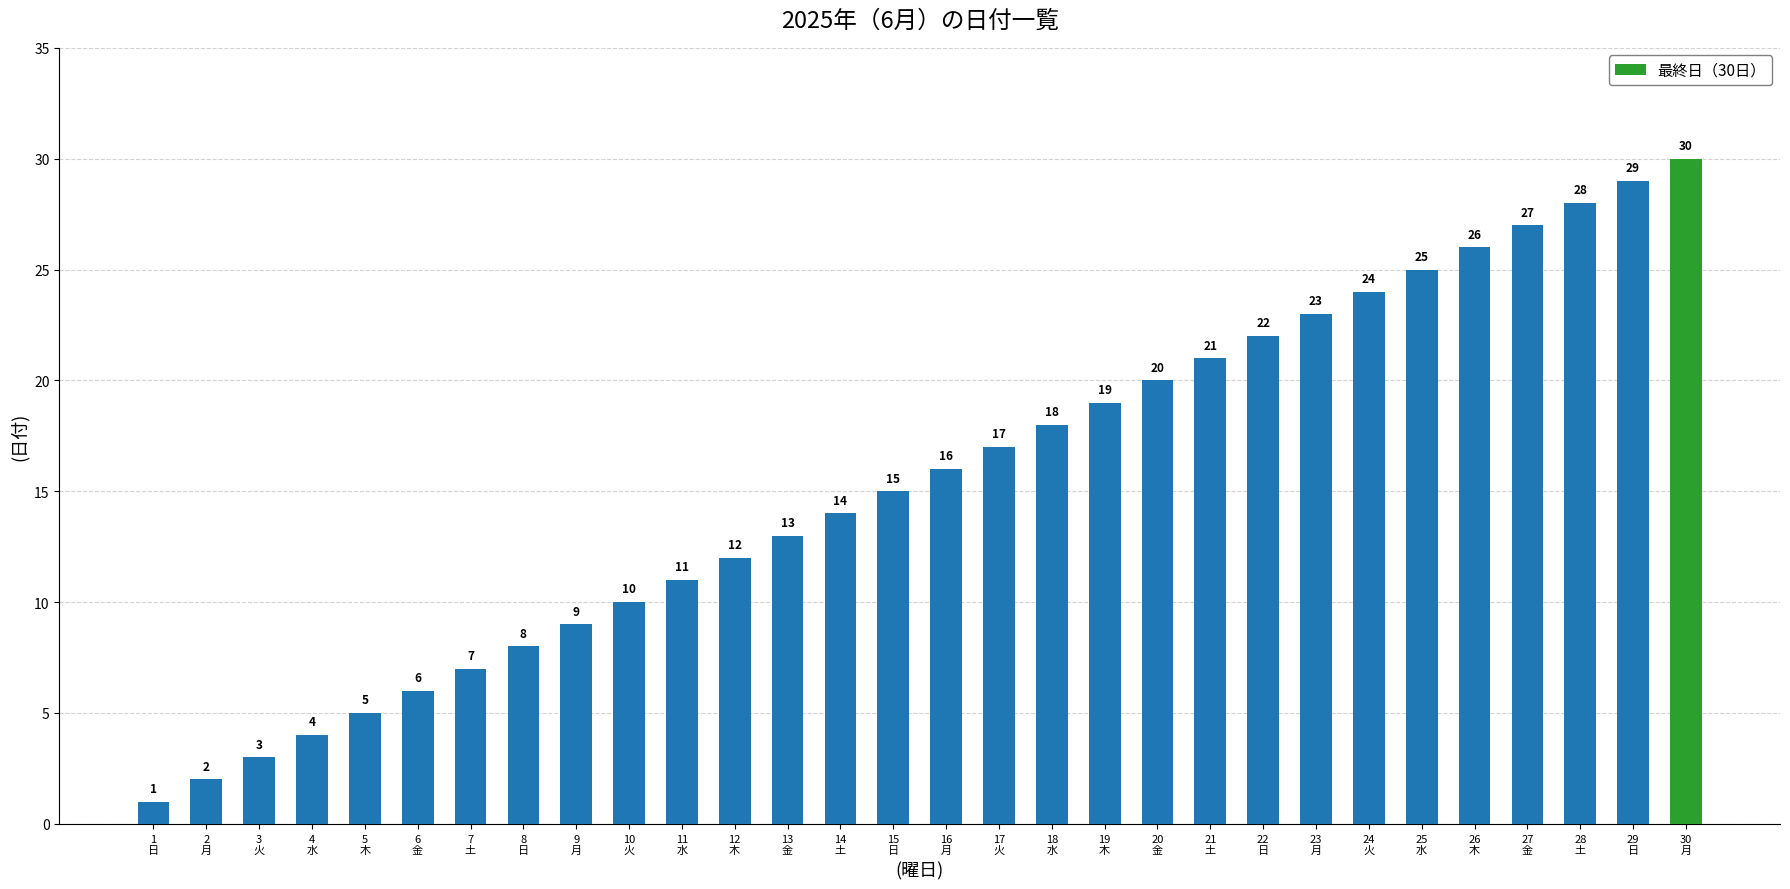

What is the difference between the values at 27
金 and 17
火?

10